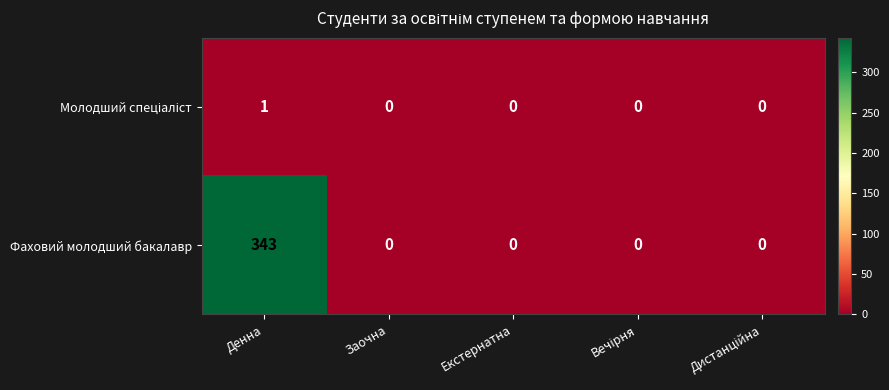

At which category is the sum across all series the highest?

Денна